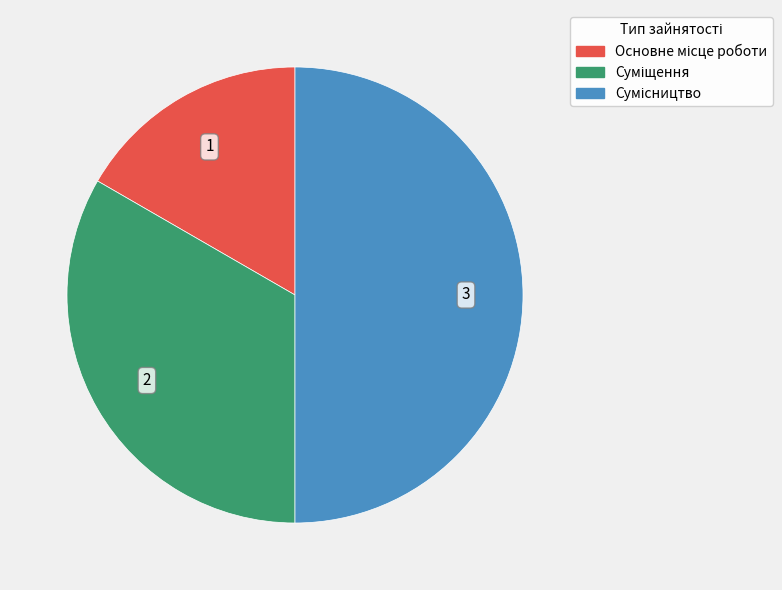

Is Суміщення the majority of the pie?

No